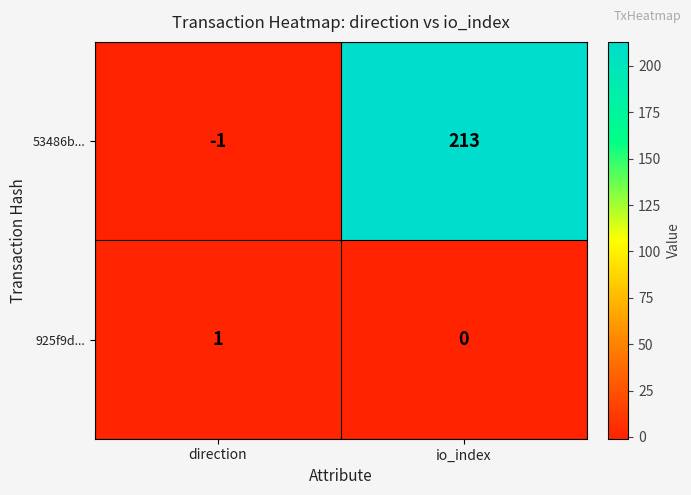

What is the sum of the 53486b... values at direction and io_index?

212